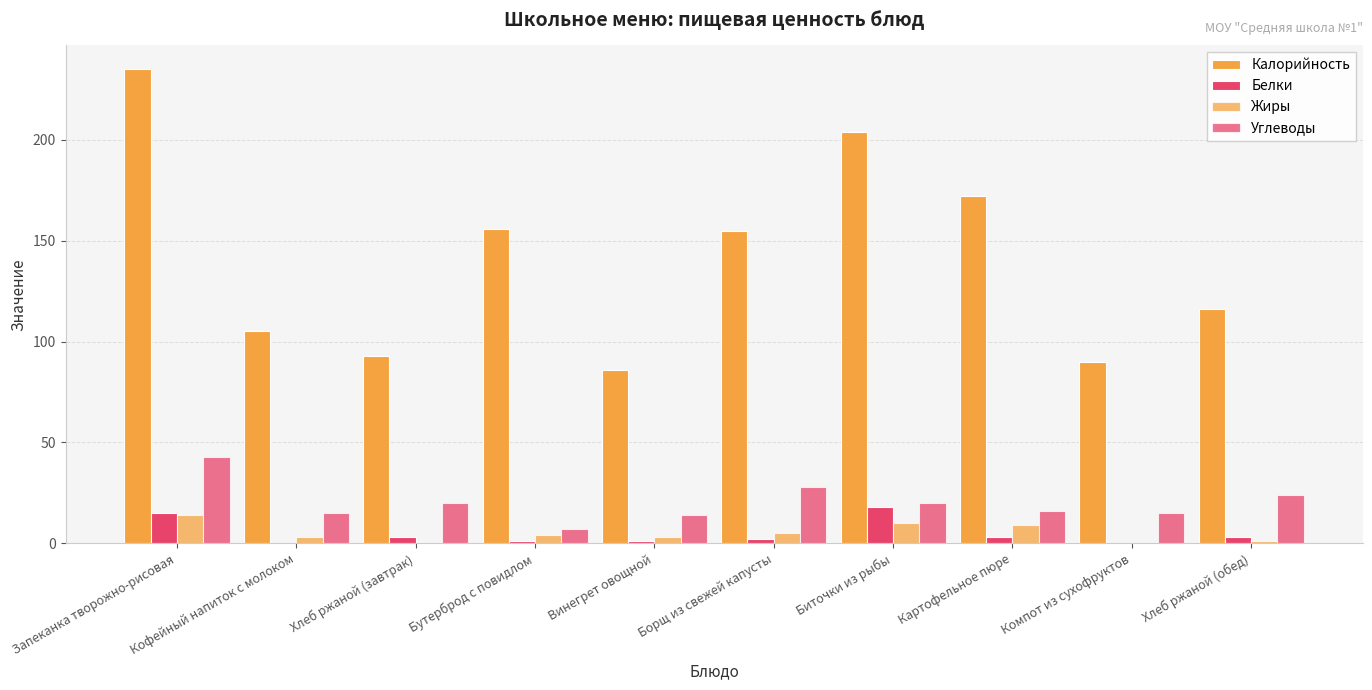

Are the bars horizontal?

No